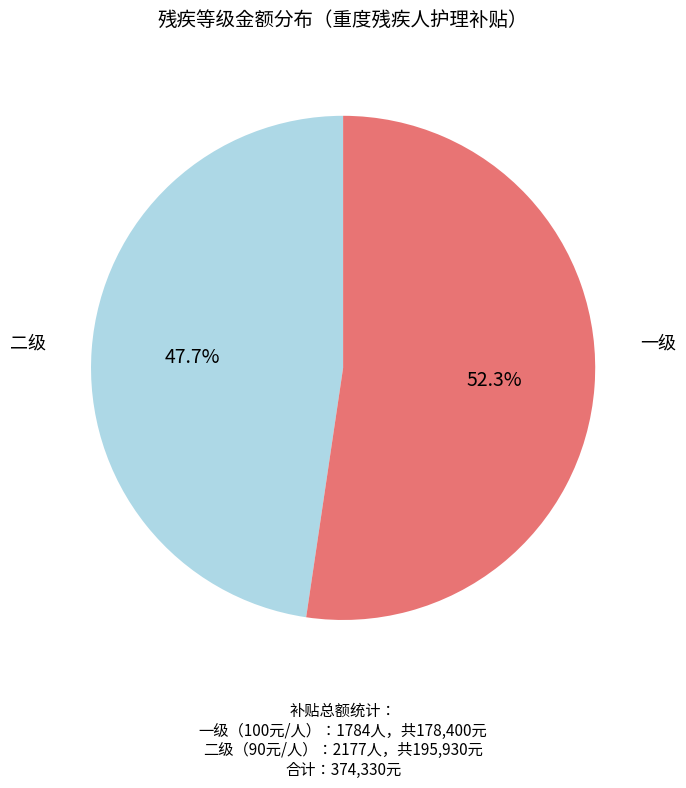

Does any single category account for the majority?

Yes